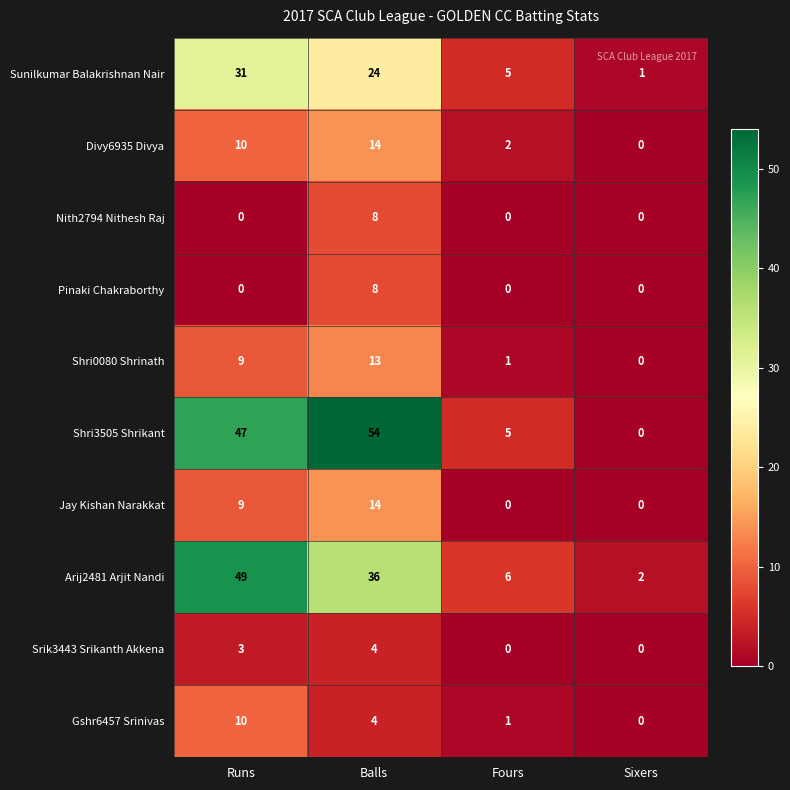

Which series has the largest total across all categories?

Shri3505 Shrikant